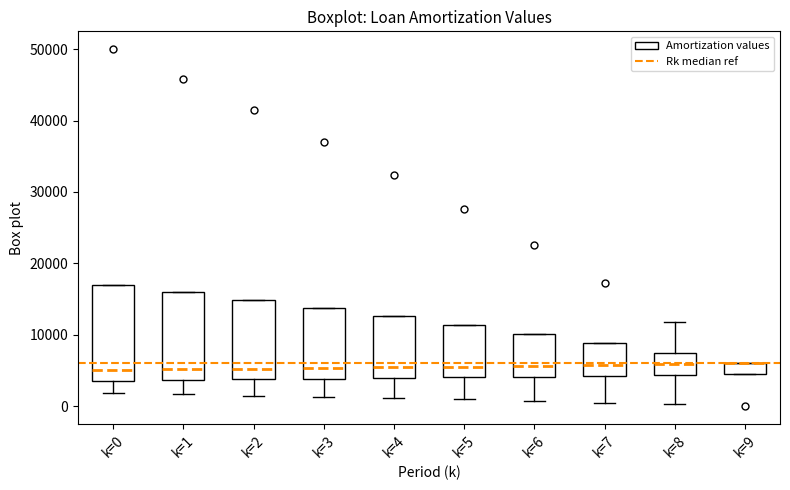

Where does the lower whisker of the box for k=1 end on the y-axis? The values are not printed on the chart, so give them approximately, as read against the axis.

2000